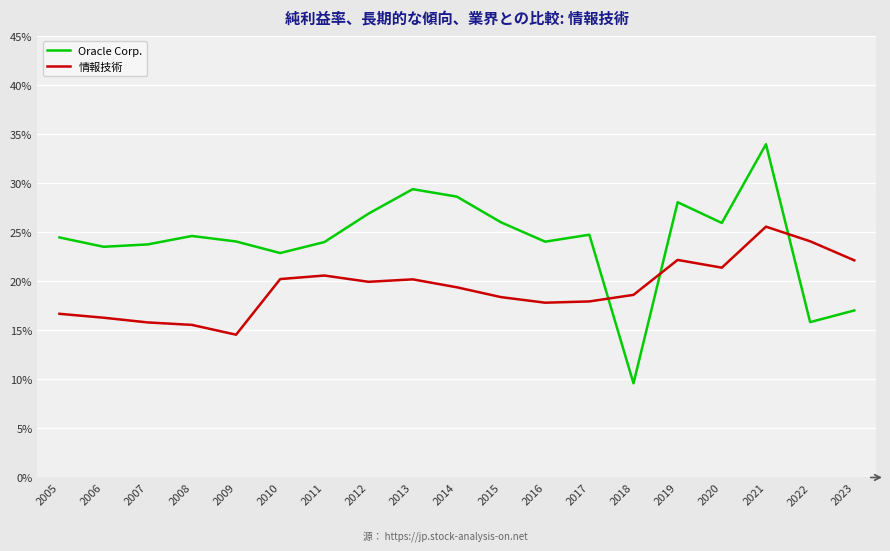

Reading left to right, extract all data points from this chart.

Oracle Corp.: 2005=0.2	2006=0.2	2007=0.2	2008=0.2	2009=0.2	2010=0.2	2011=0.2	2012=0.3	2013=0.3	2014=0.3	2015=0.3	2016=0.2	2017=0.2	2018=0.1	2019=0.3	2020=0.3	2021=0.3	2022=0.2	2023=0.2
情報技術: 2005=0.2	2006=0.2	2007=0.2	2008=0.2	2009=0.1	2010=0.2	2011=0.2	2012=0.2	2013=0.2	2014=0.2	2015=0.2	2016=0.2	2017=0.2	2018=0.2	2019=0.2	2020=0.2	2021=0.3	2022=0.2	2023=0.2